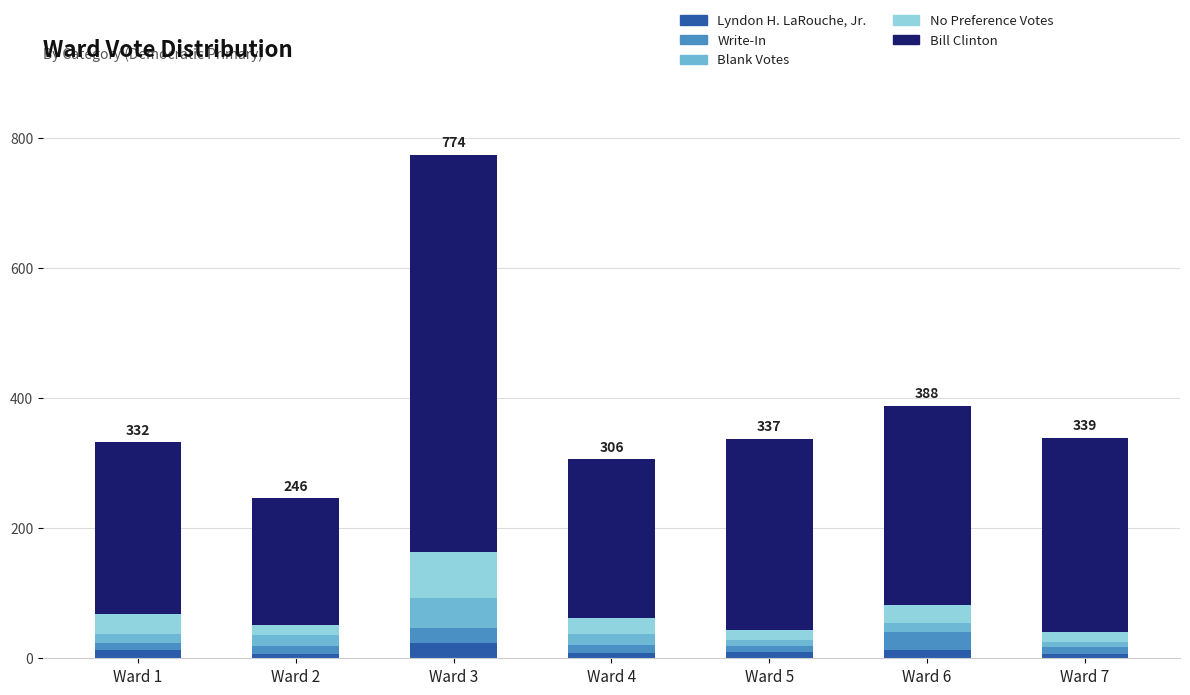

What is the average value of the Lyndon H. LaRouche, Jr. series?

11